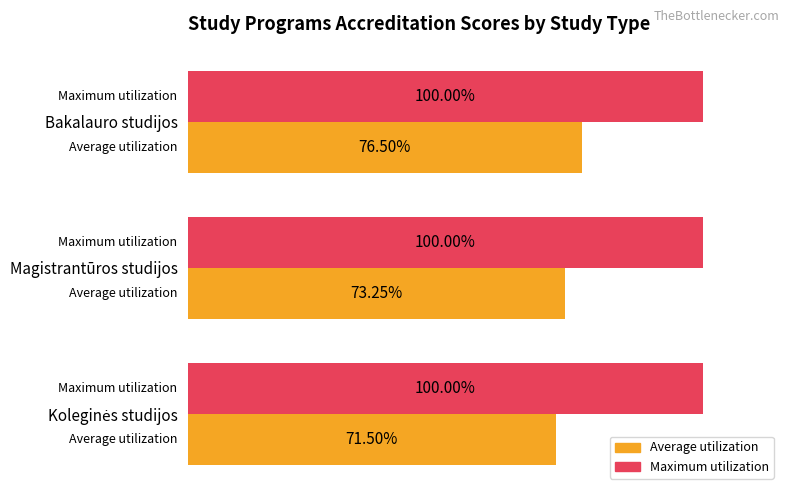

At which label does Average utilization reach its peak?

Bakalauro studijos